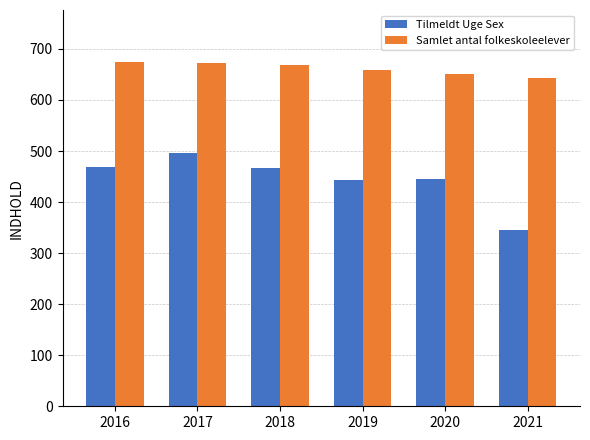

Rank the series by their average value, from lowest to highest.

Tilmeldt Uge Sex, Samlet antal folkeskoleelever